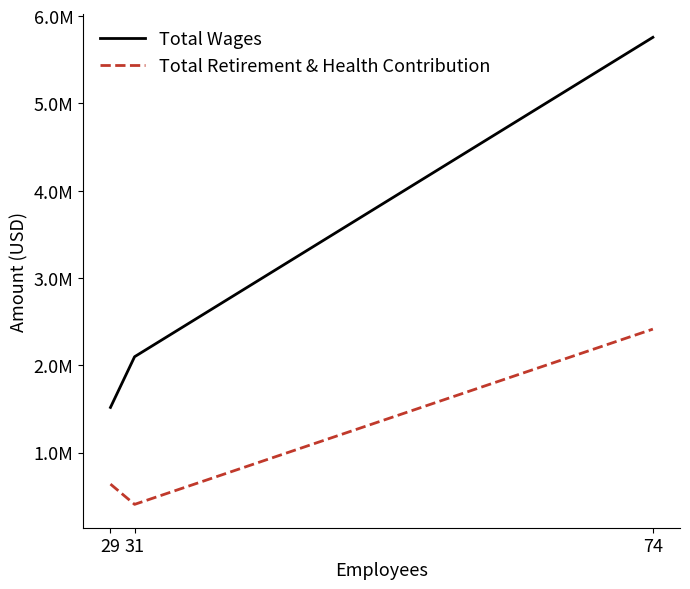

What is the sum of the Total Wages values at 31 and 74?

7855809